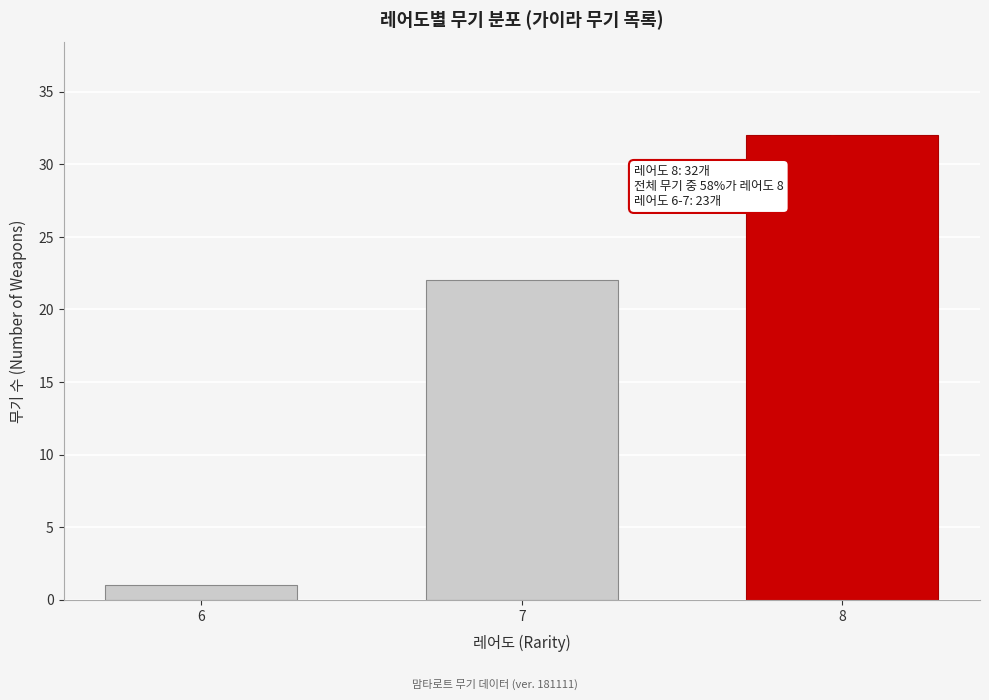

Reading left to right, transcribe all the data shown in this chart.

1	22	32